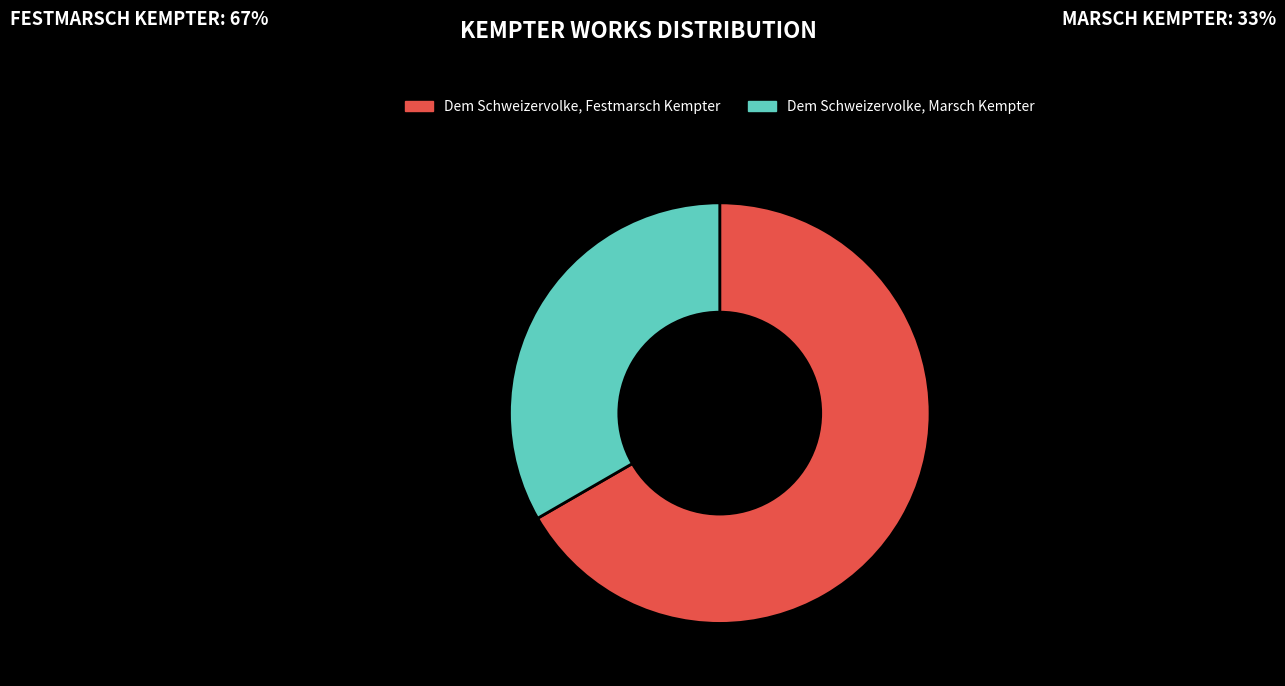

Rank the categories by value from lowest to highest.

Dem Schweizervolke, Marsch Kempter, Dem Schweizervolke, Festmarsch Kempter